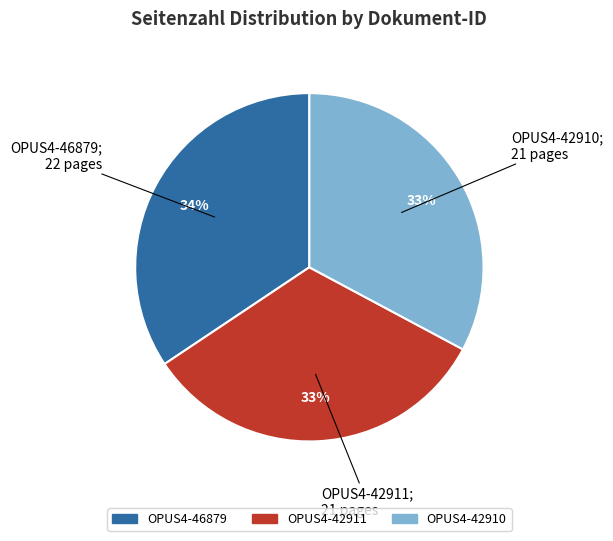

Approximately how many times larger is the value at OPUS4-46879 compared to OPUS4-42911?

1.0